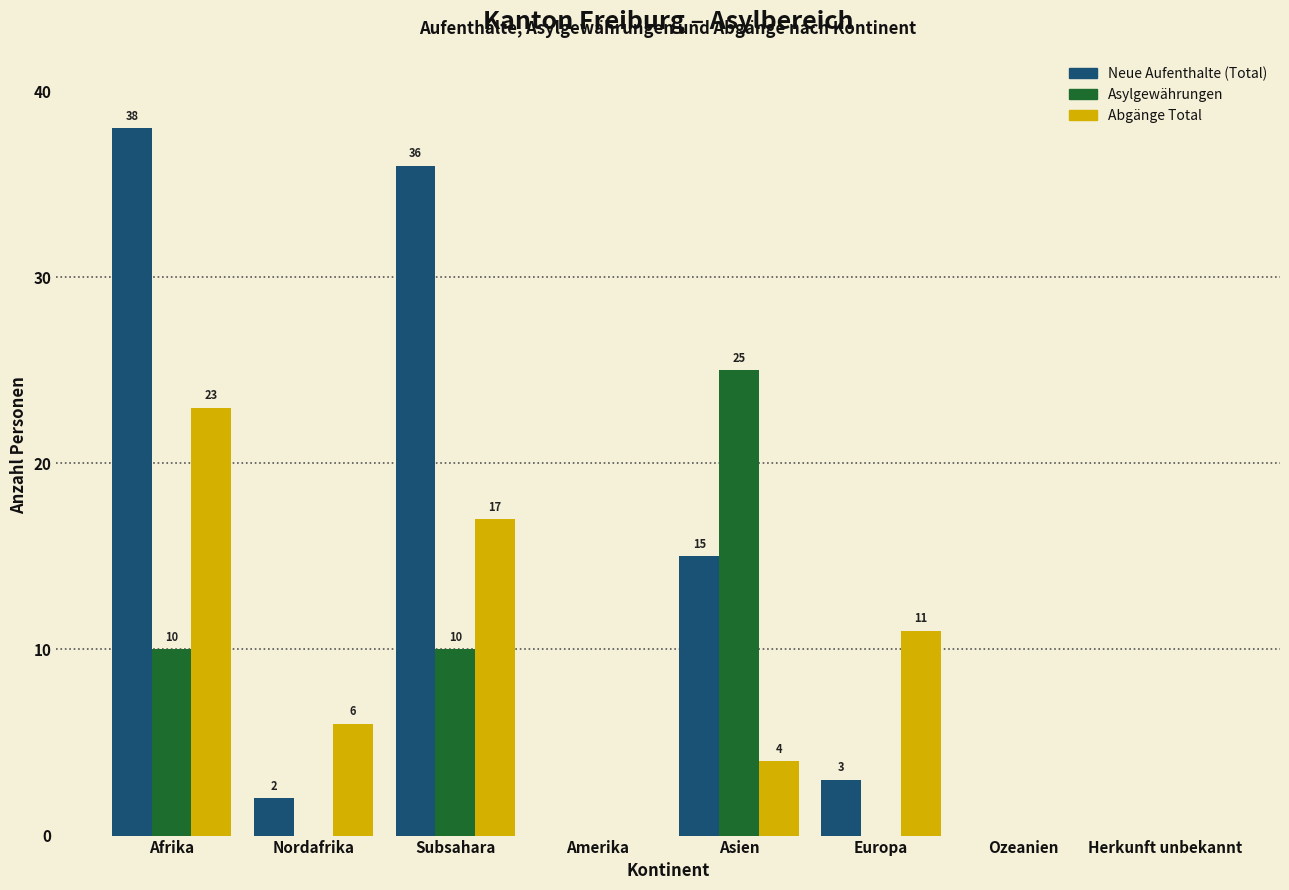

Reading left to right, extract all data points from this chart.

Neue Aufenthalte (Total): Afrika=38	Nordafrika=2	Subsahara=36	Amerika=0	Asien=15	Europa=3	Ozeanien=0	Herkunft unbekannt=0
Asylgewährungen: Afrika=10	Nordafrika=0	Subsahara=10	Amerika=0	Asien=25	Europa=0	Ozeanien=0	Herkunft unbekannt=0
Abgänge Total: Afrika=23	Nordafrika=6	Subsahara=17	Amerika=0	Asien=4	Europa=11	Ozeanien=0	Herkunft unbekannt=0